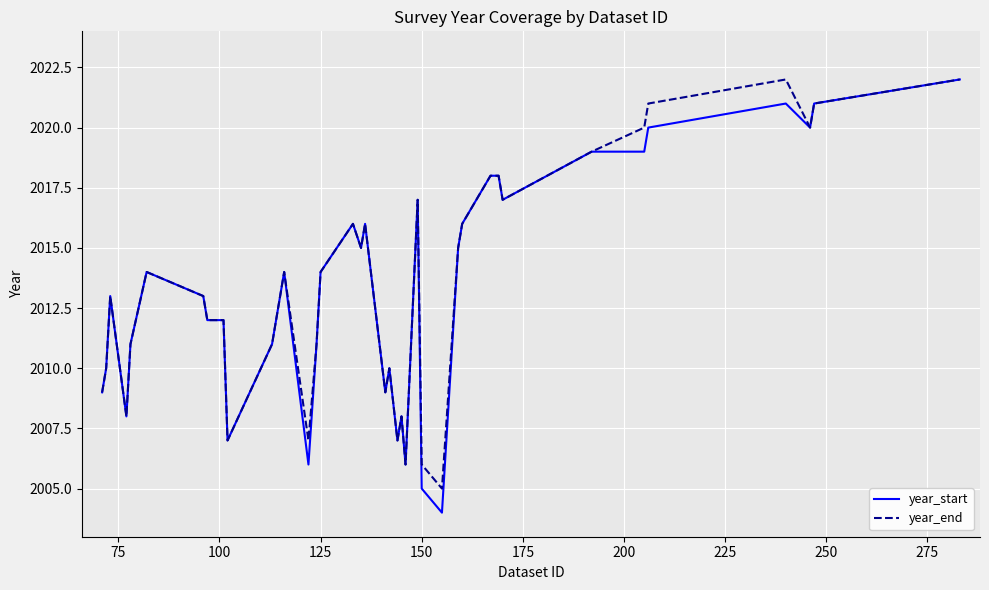

Reading left to right, transcribe all the data shown in this chart.

year_start: 2009	2010	2013	2008	2011	2014	2013	2012	2012	2007	2011	2012	2013	2014	2006	2011	2014	2016	2015	2016	2009	2010	2007	2008	2006	2017	2005	2004	2015	2016	2018	2018	2017	2019	2019	2020	2021	2020	2021	2022
year_end: 2009	2010	2013	2008	2011	2014	2013	2012	2012	2007	2011	2012	2013	2014	2007	2011	2014	2016	2015	2016	2009	2010	2007	2008	2006	2017	2006	2005	2015	2016	2018	2018	2017	2019	2020	2021	2022	2020	2021	2022